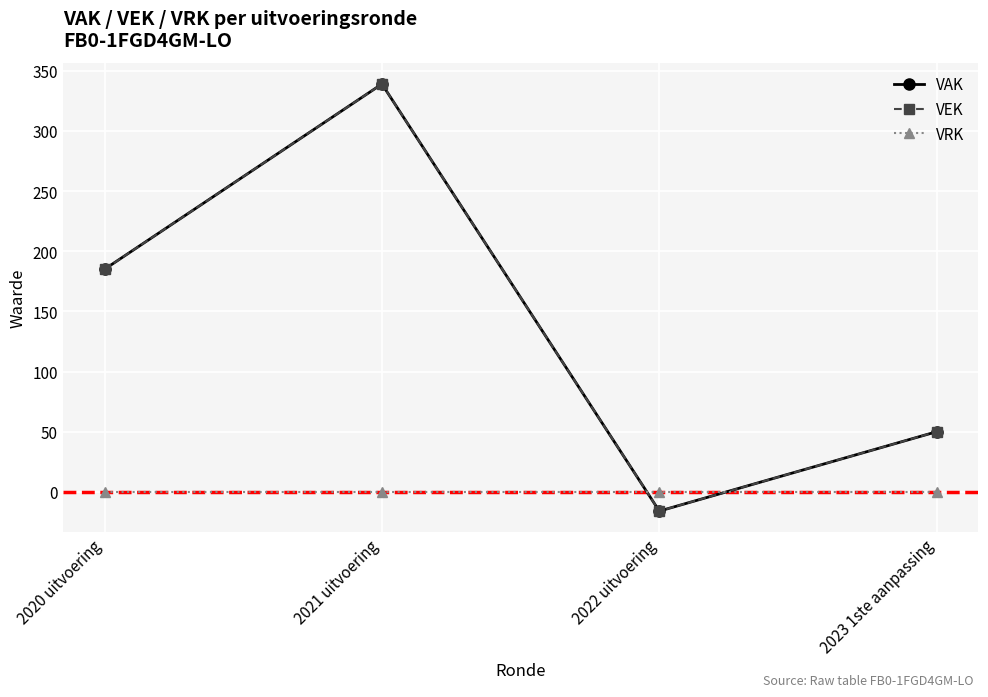

Which series ends up on top after the final intersection of VAK and VRK?

VAK